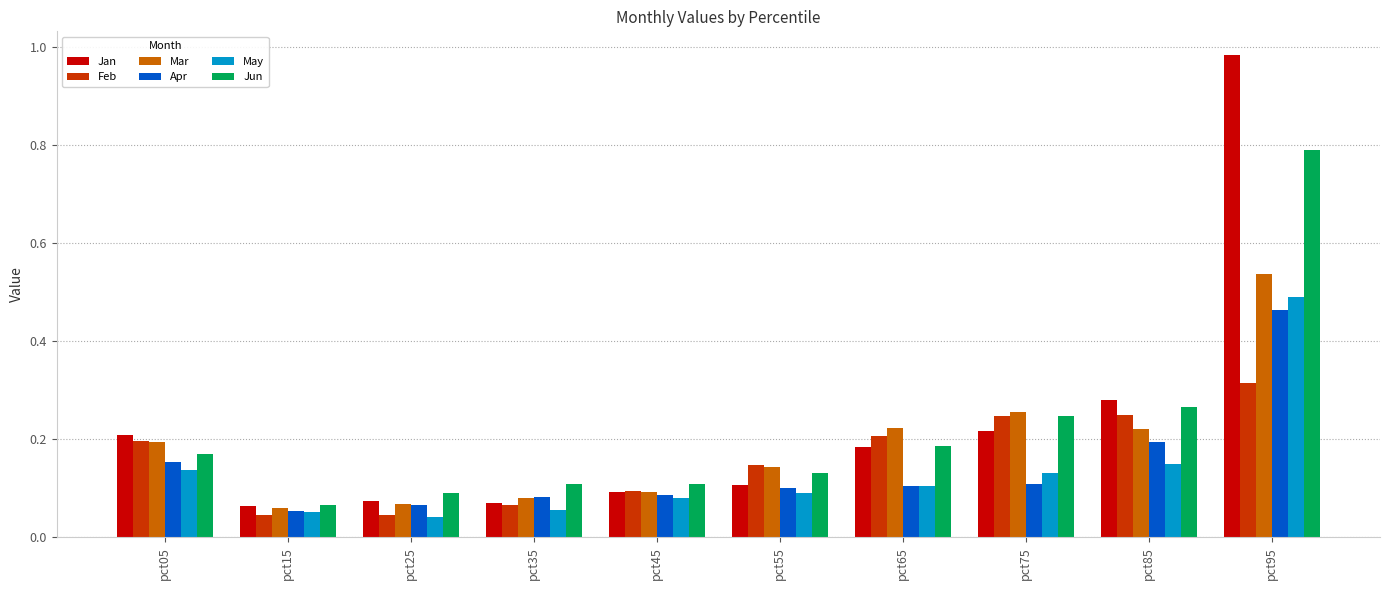

Between pct05 and pct35, which series saw the biggest shift?

Jan